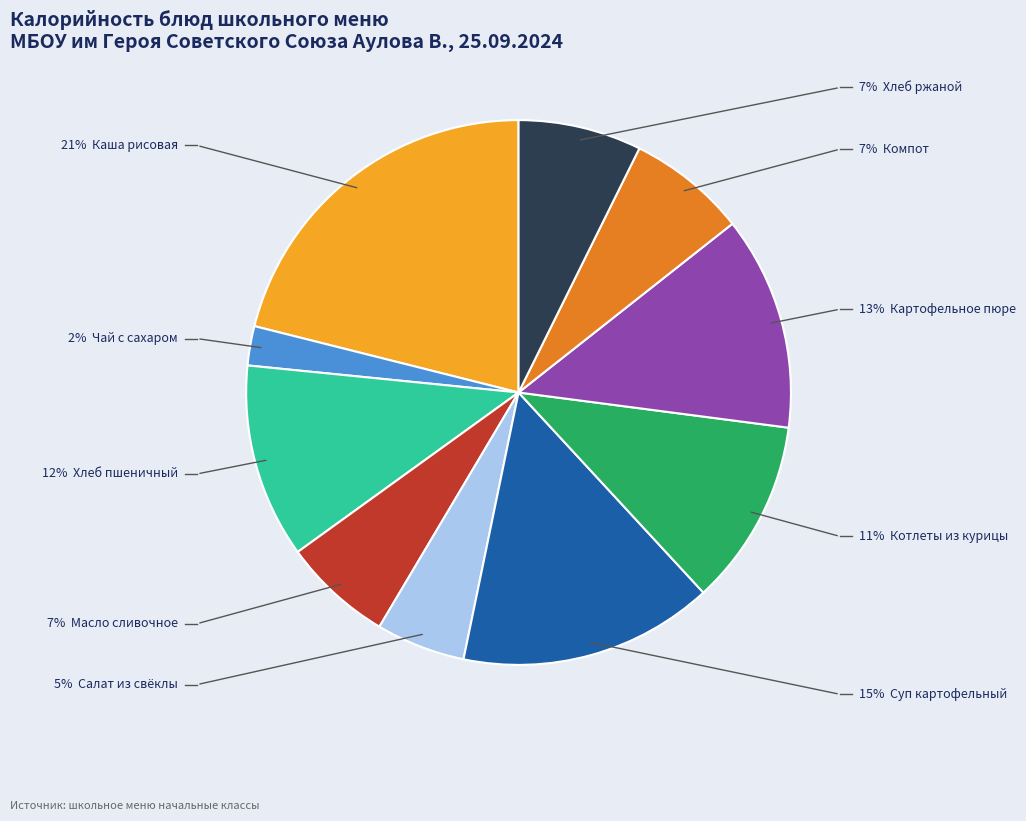

To the nearest percent, what is the average slice percentage?

10%